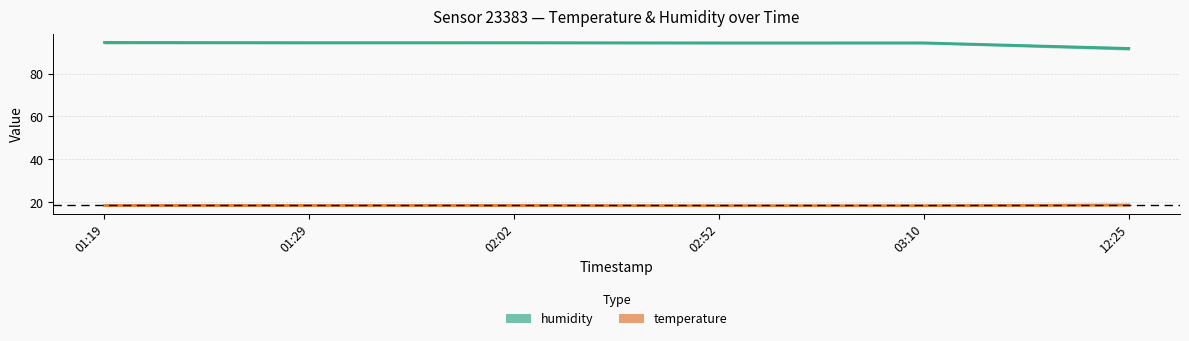

Where is humidity nearest to the value 93?

02:52